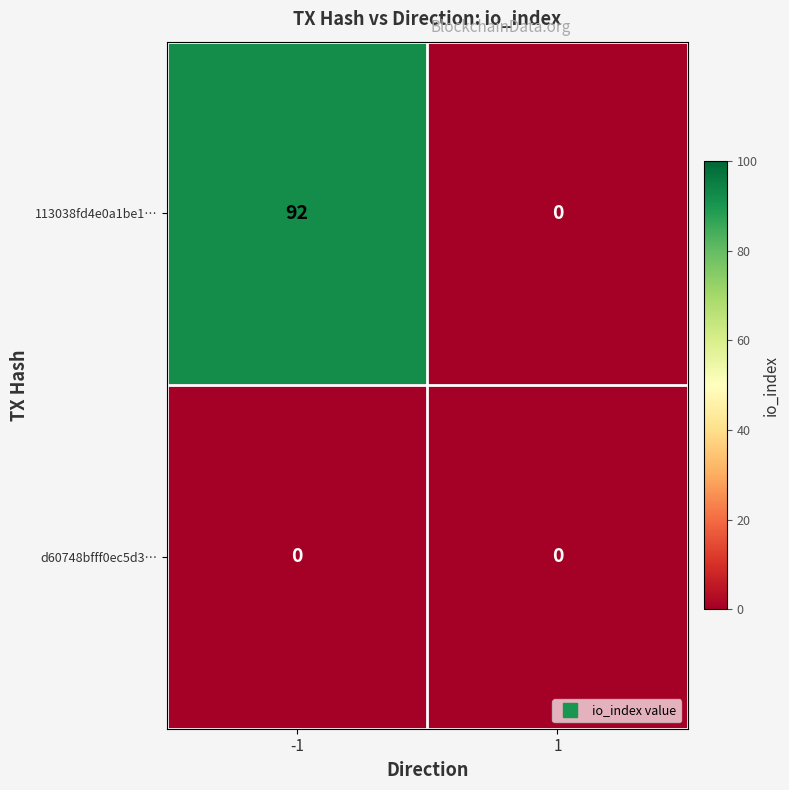

Rank the series by their average value, from lowest to highest.

d60748bfff0ec5d3…, 113038fd4e0a1be1…